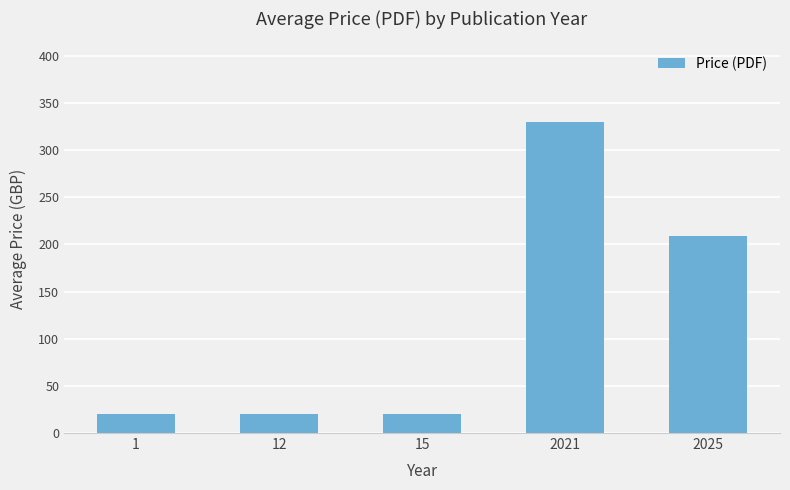

What value does the data have at 2021?

330.0